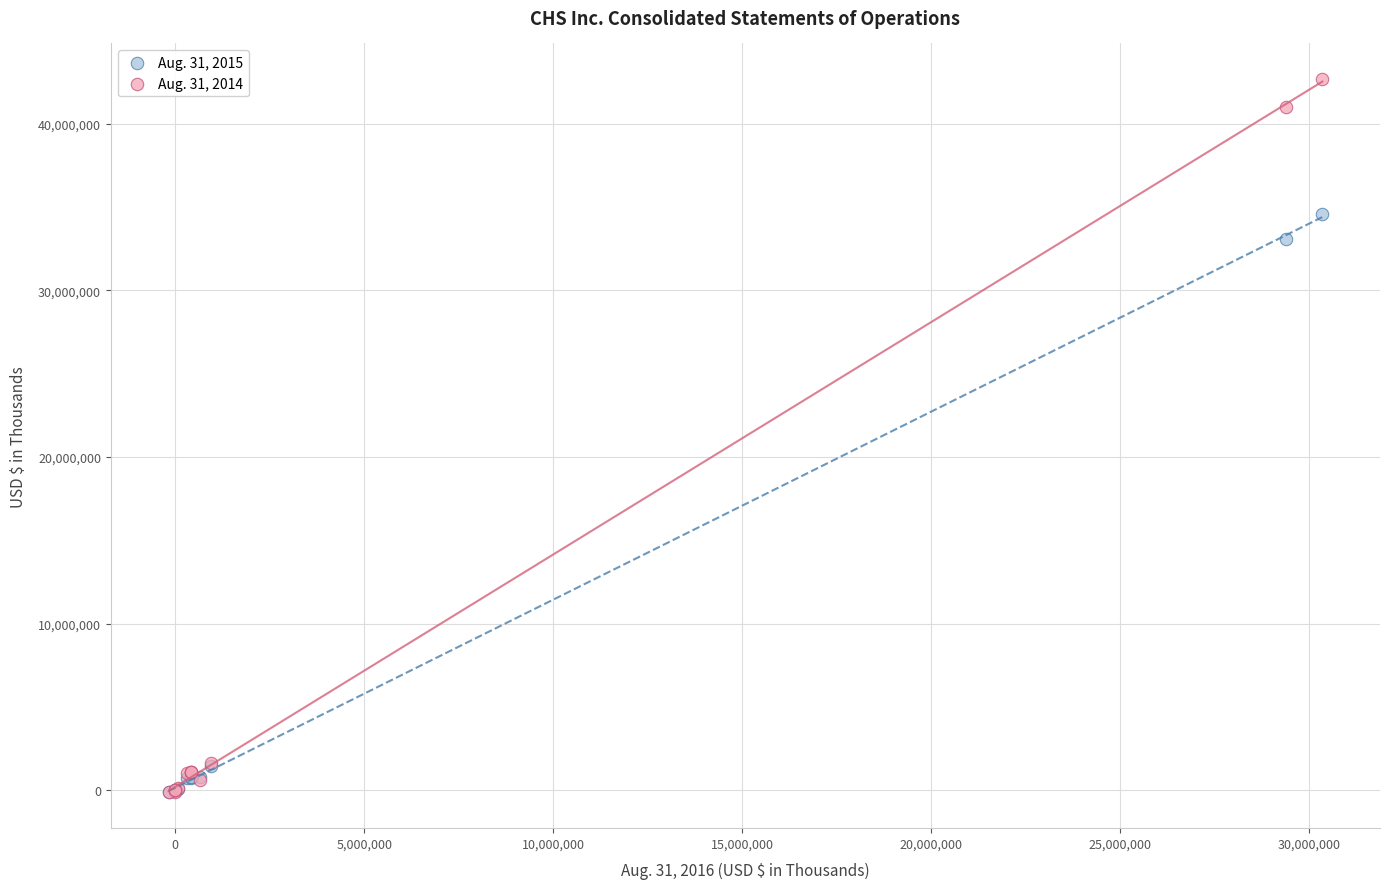

Across all series, what Y value is closest to 21274935?

33091676